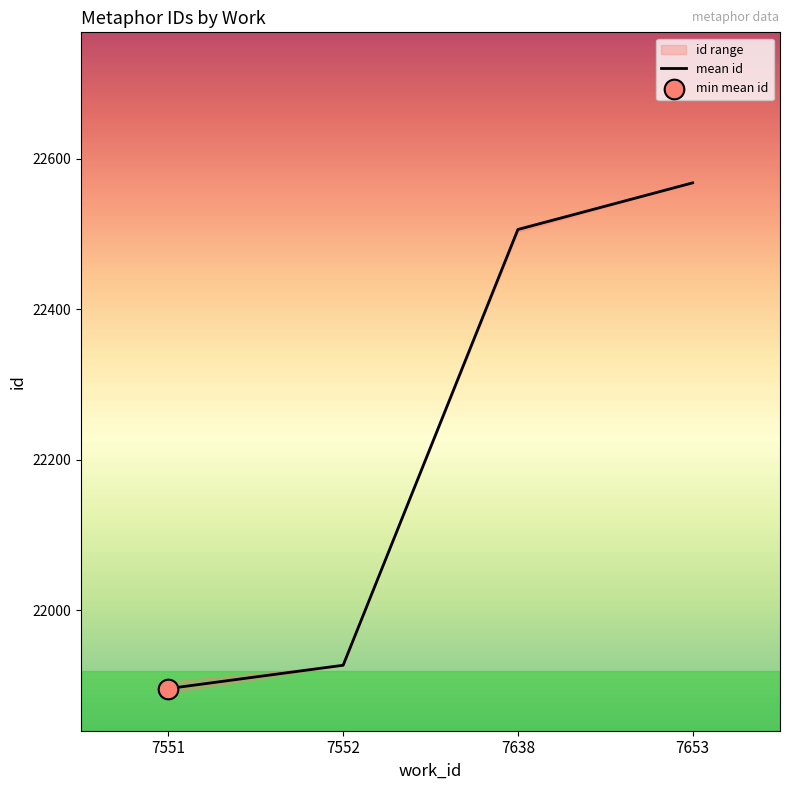

Between 7551 and 7653, which is larger?

7653